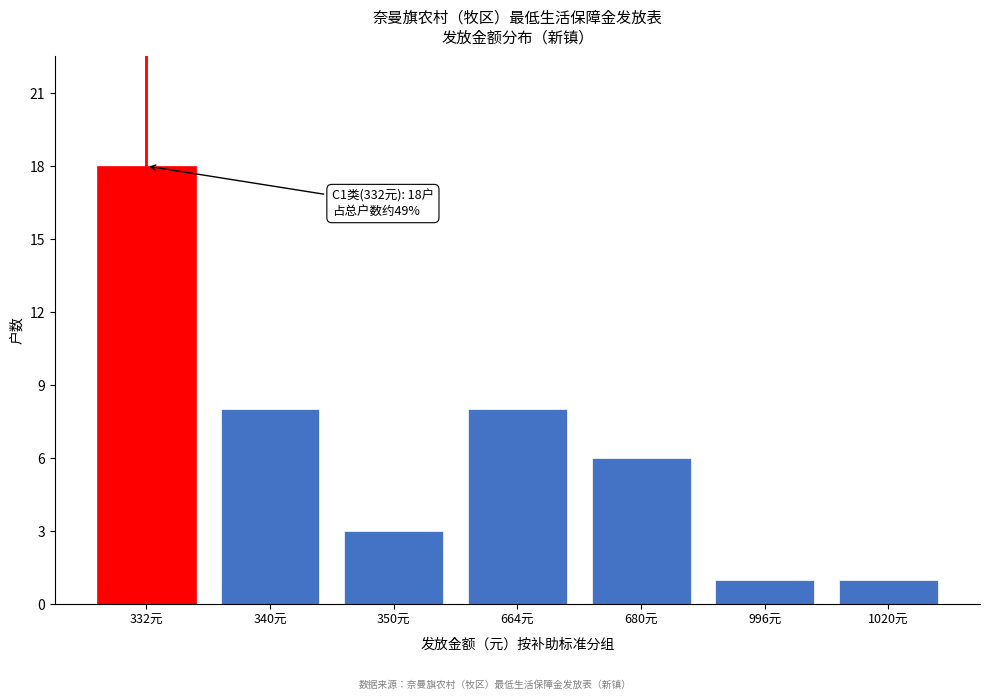

Reading left to right, what are all the values shown in this chart?

332元=18	340元=8	350元=3	664元=8	680元=6	996元=1	1020元=1